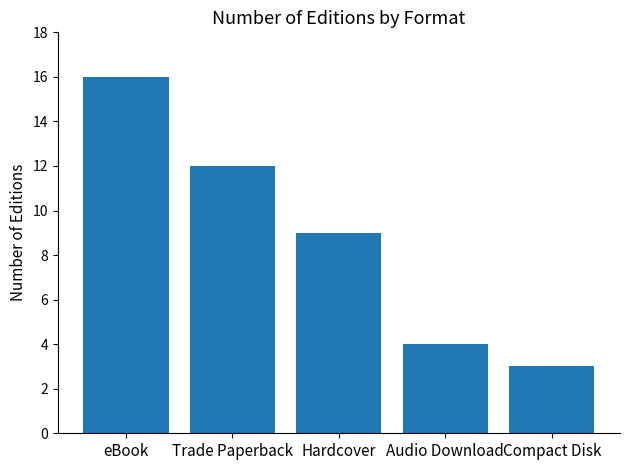

Which has a higher value, Compact Disk or eBook?

eBook